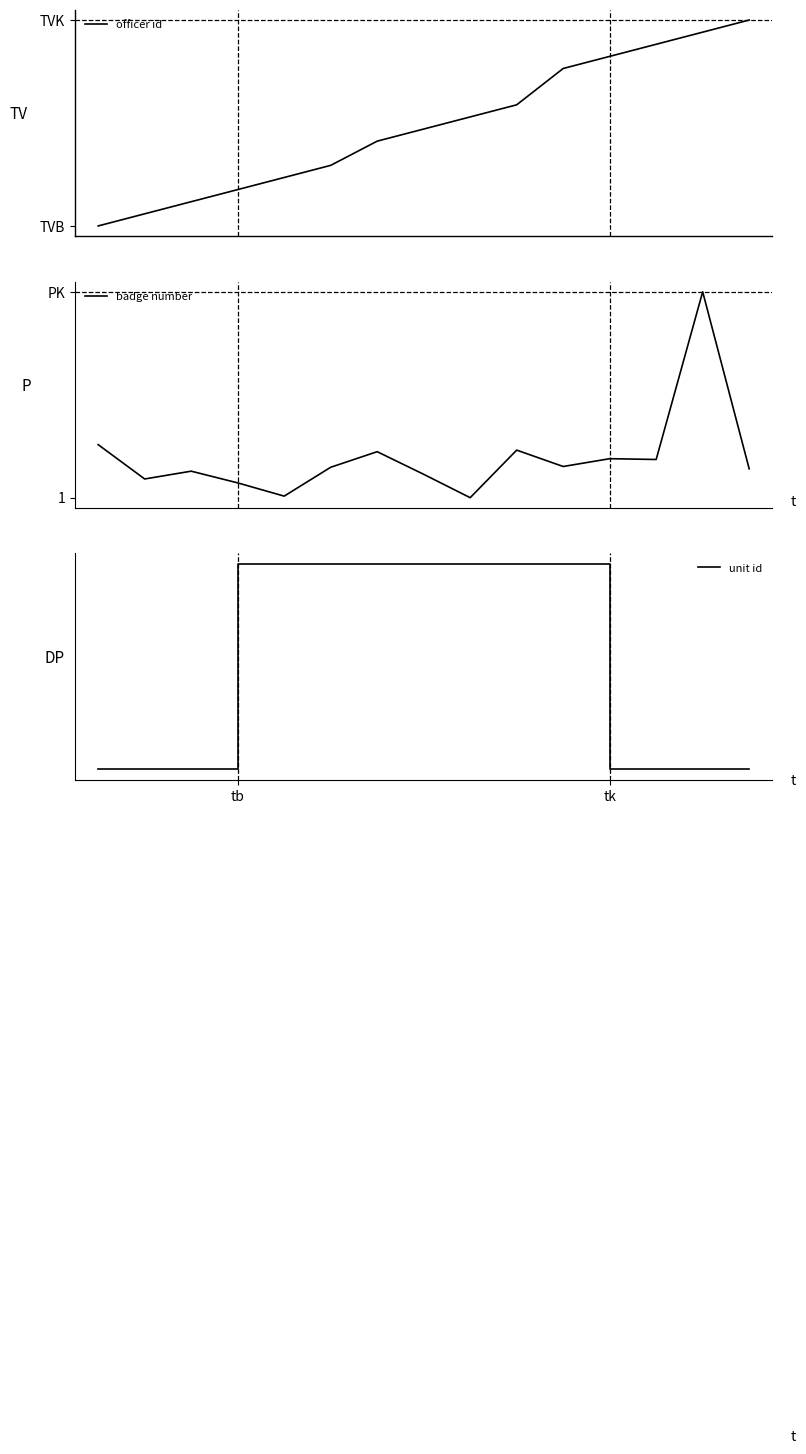

At which label does badge number first exceed 39?

tb